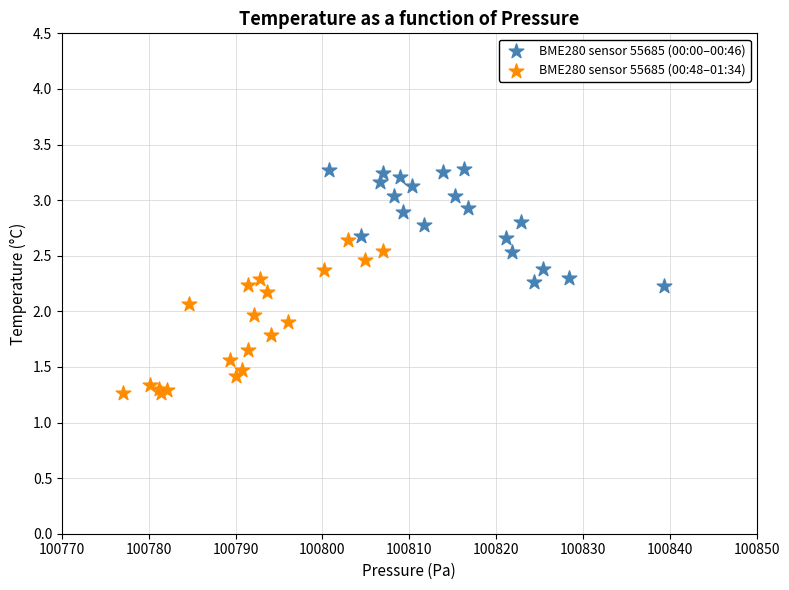

Which series contains the lowest Y value?

BME280 sensor 55685 (00:48–01:34)